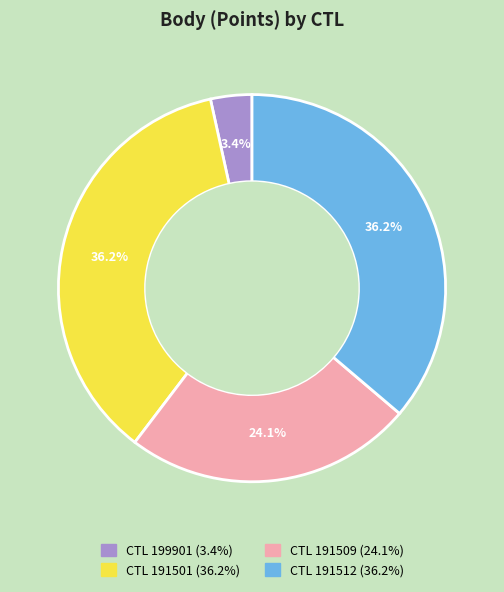

Count the number of slices in the pie.

4